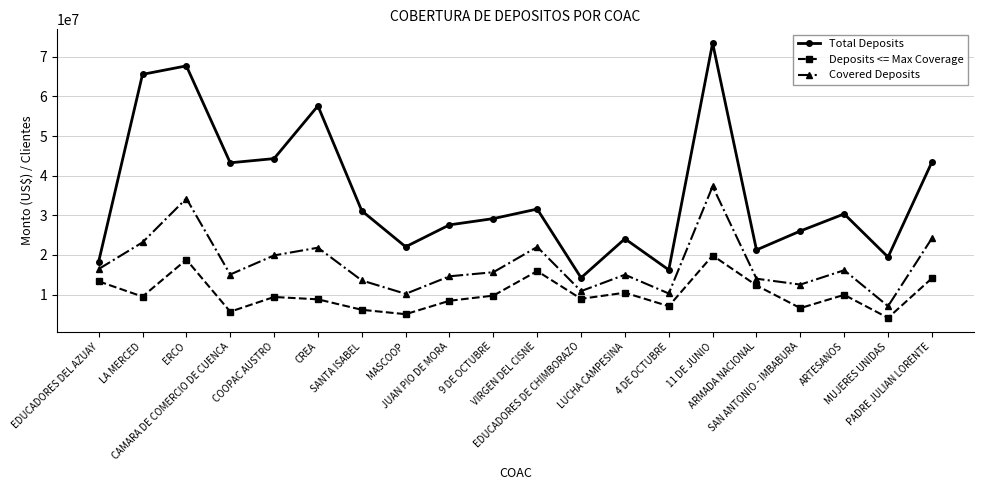

True or false: Covered Deposits has a value of 16336173.2 at 4 DE OCTUBRE.

False